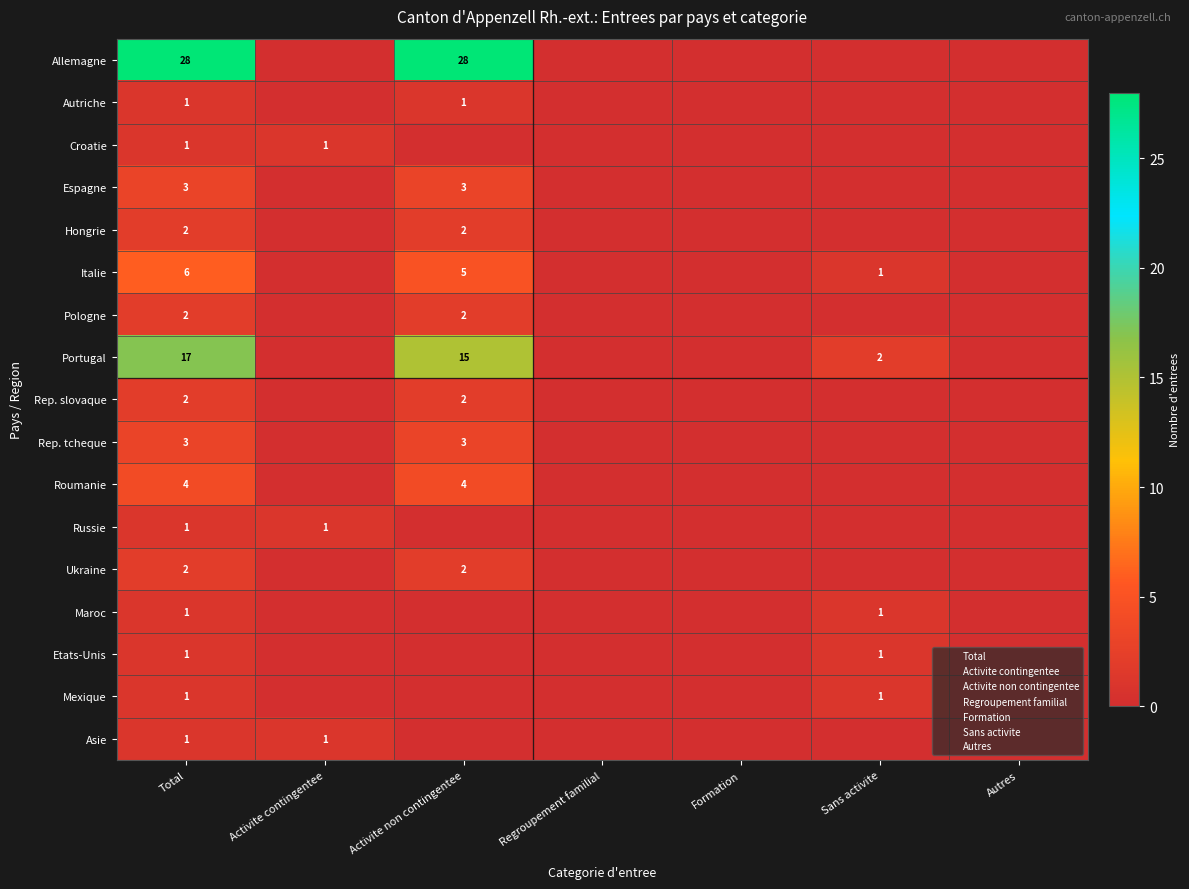

How many categories are shown in the chart?

7